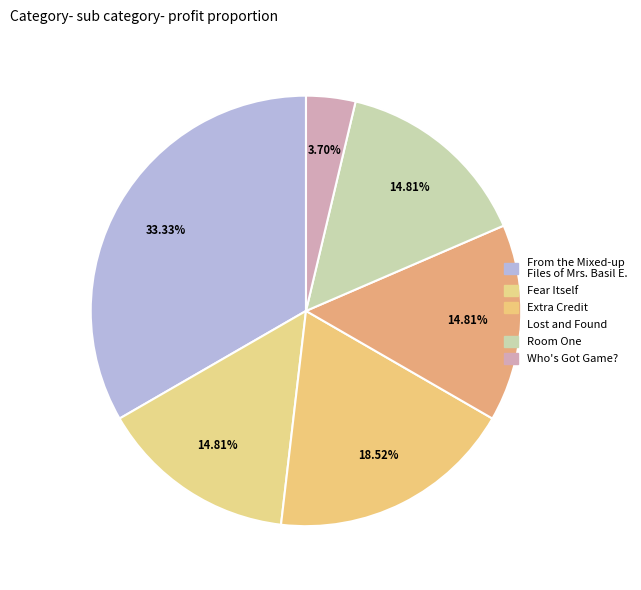

Count the number of slices in the pie.

6